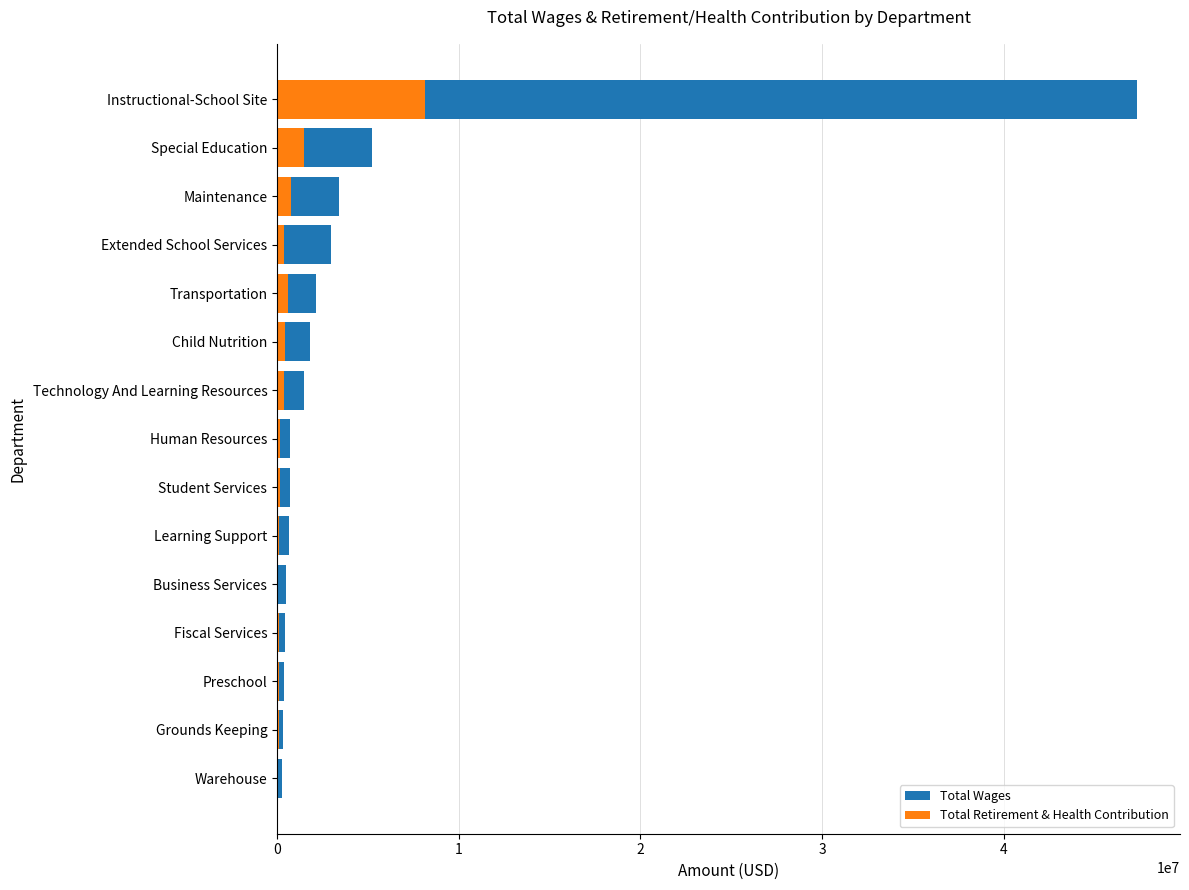

What is the difference between the highest and lowest values at Grounds Keeping?

253059